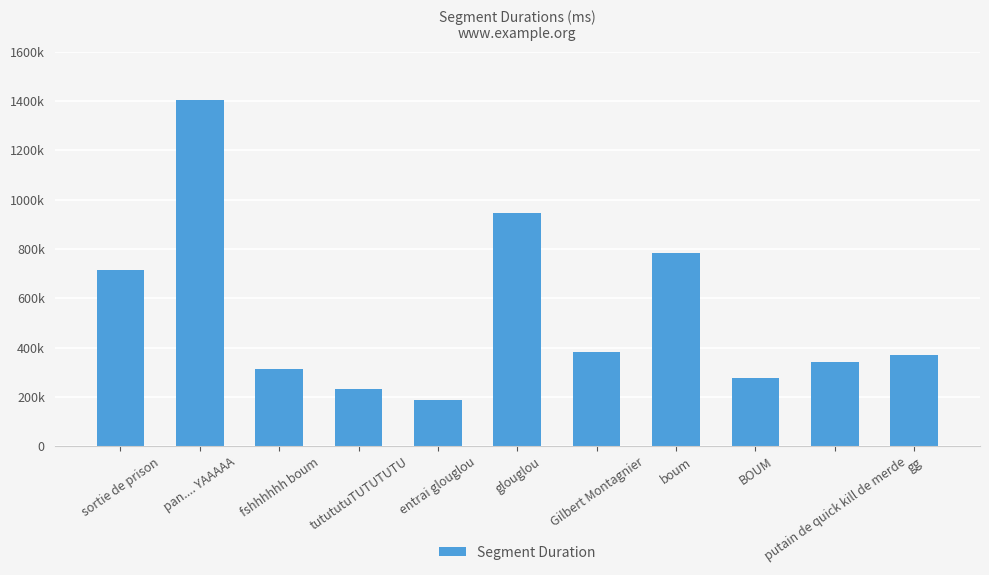

At which label does the data first exceed 370160?

sortie de prison